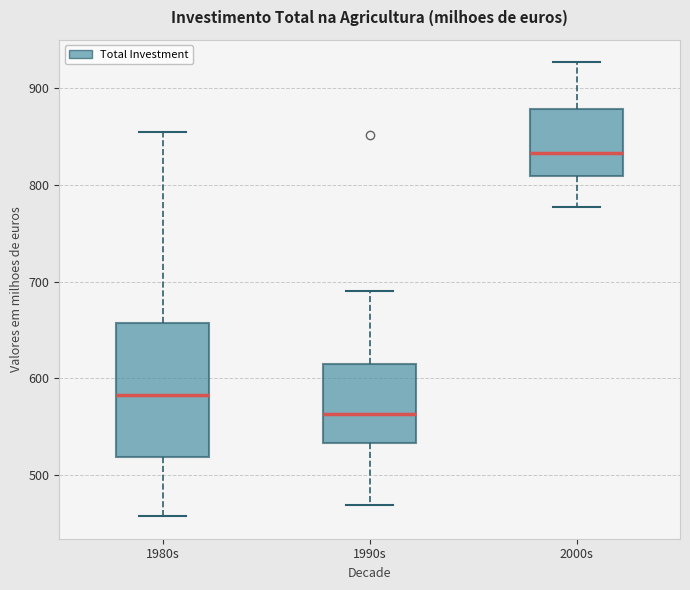

Reading left to right, read every box against the y-axis: the position of its median line, the range the box covers, and the ends of its whiskers. The values are not printed on the chart, so give them approximately, as read against the axis.

1980s: median 580, box 520 to 660, whiskers 460 to 850
1990s: median 560, box 530 to 610, whiskers 470 to 690
2000s: median 830, box 810 to 880, whiskers 780 to 930